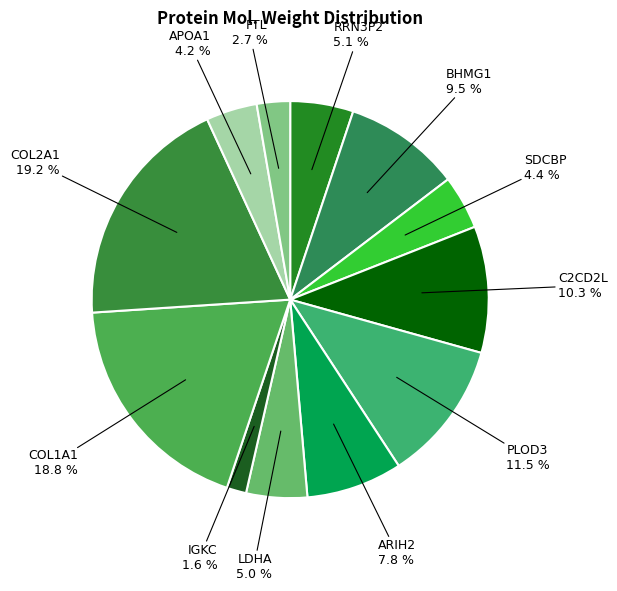

To the nearest percent, what is the combined percentage of COL1A1 and RRN3P2?

24%